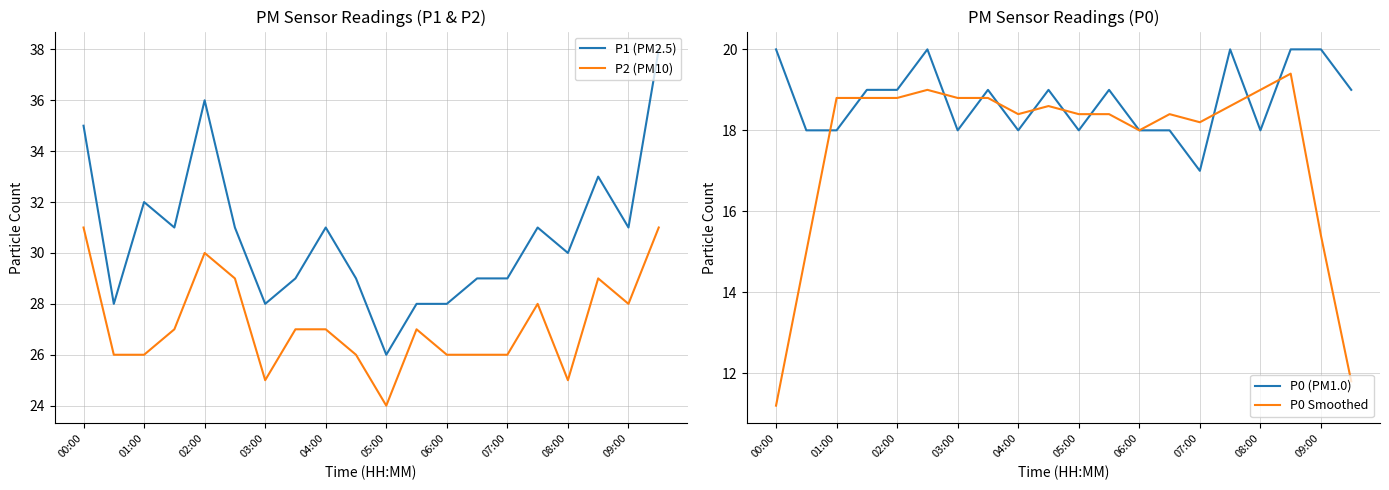

List the series in order of their peak value, lowest first.

P0 Smoothed, P0 (PM1.0), P2 (PM10), P1 (PM2.5)